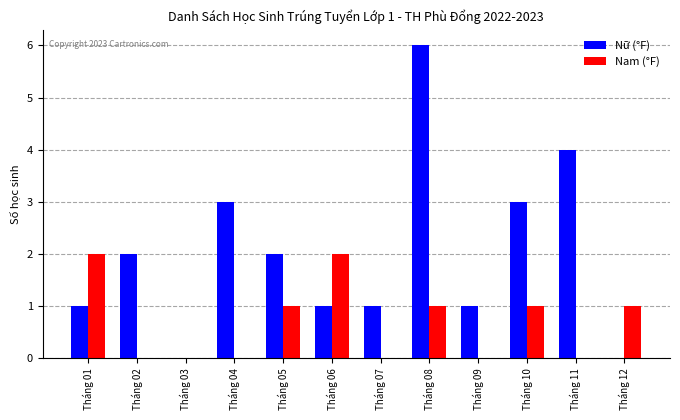

Between Tháng 05 and Tháng 10, which series saw the biggest shift?

Nữ (°F)